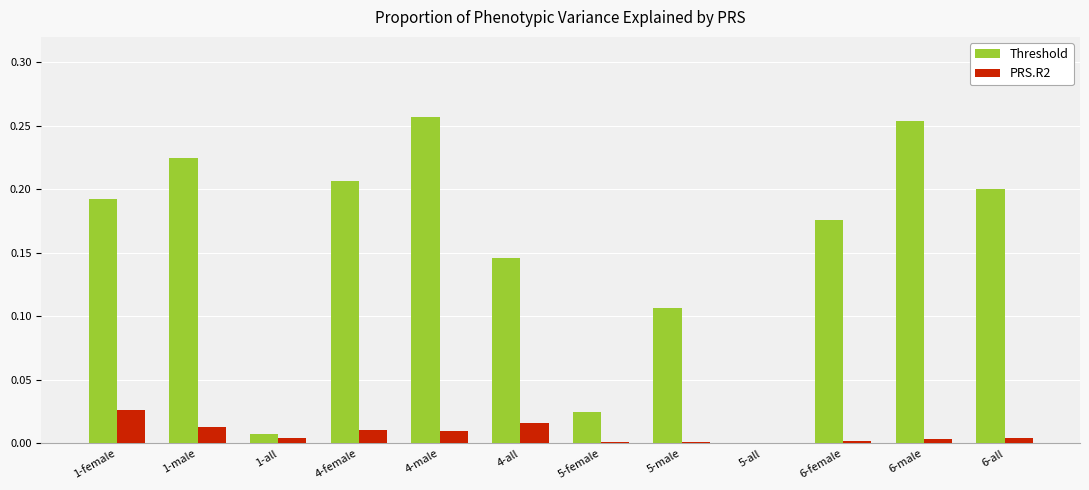

Between 1-all and 6-female, which series saw the biggest shift?

Threshold